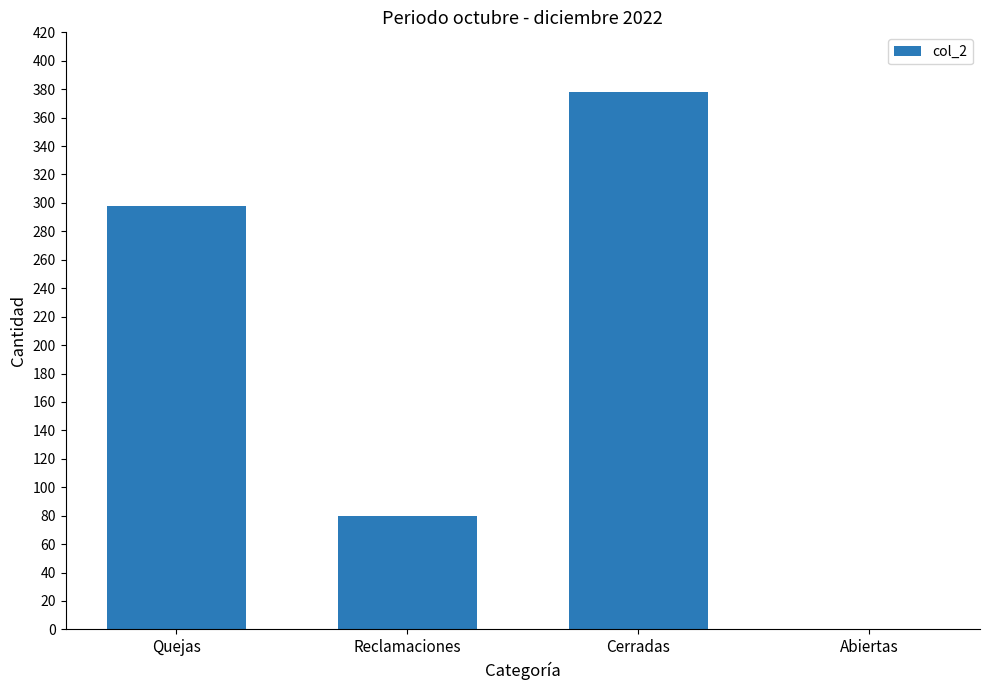

Reading left to right, what are all the values shown in this chart?

298	80	378	0